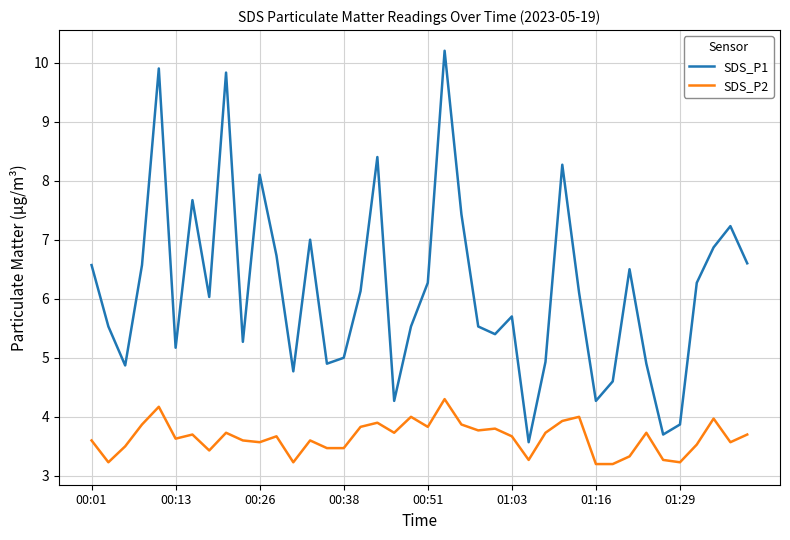

How many interior local valleys does the SDS_P1 series have?

11